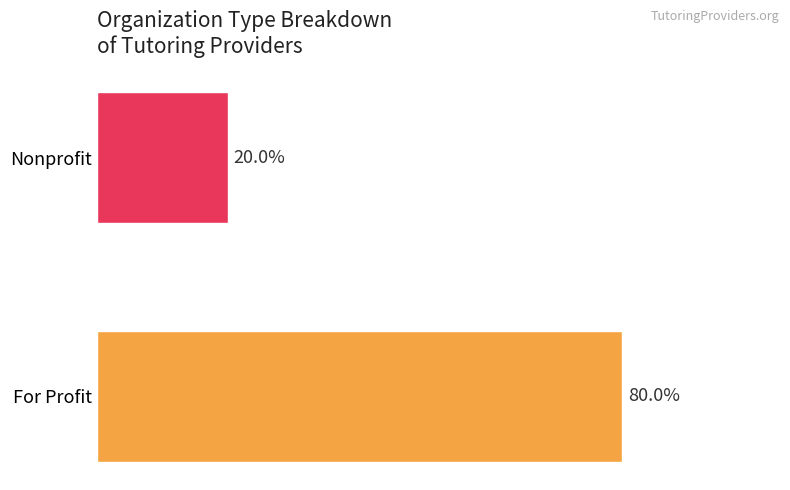

Does the chart contain any negative values?

No